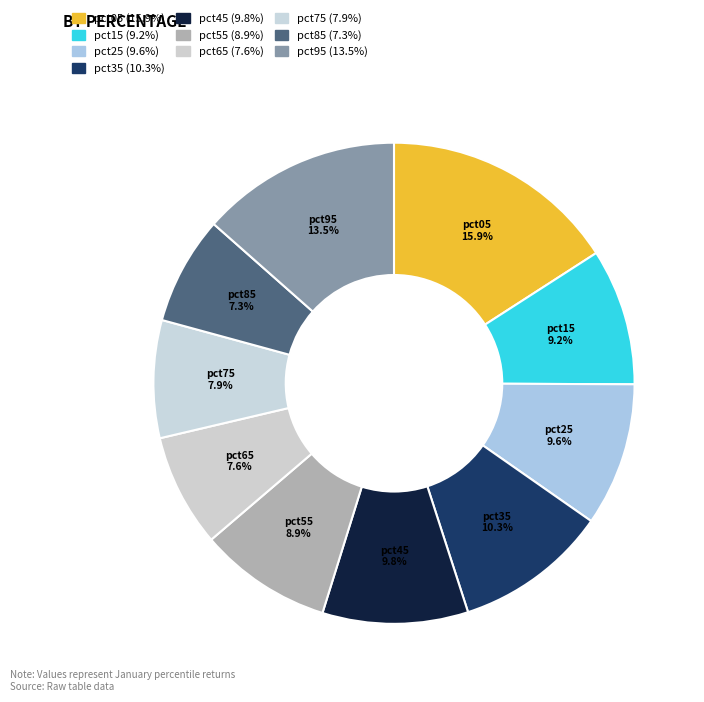

How many slices are in this pie chart?

10